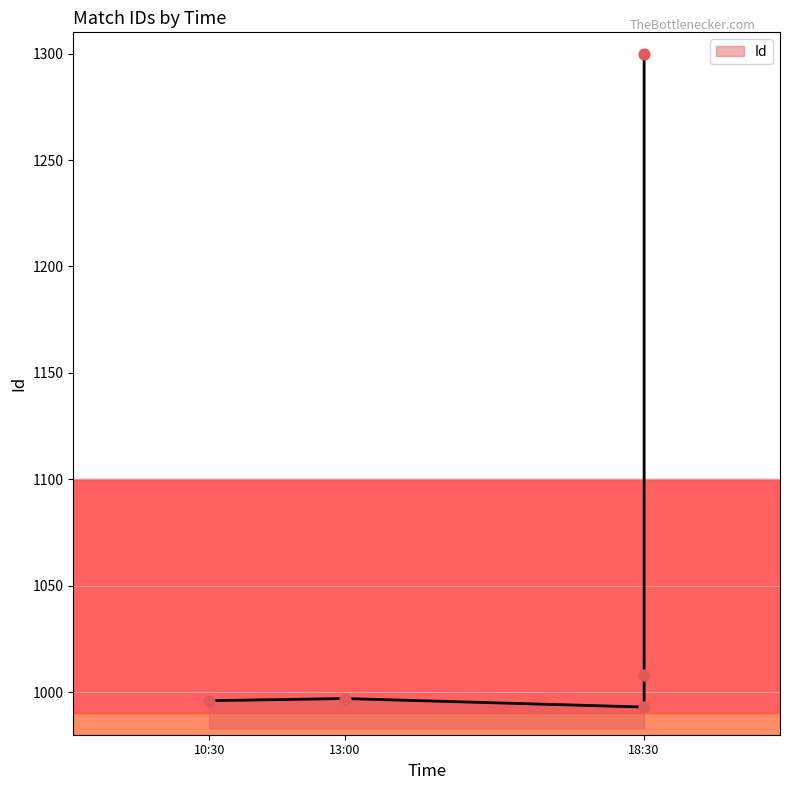

Which has a higher value, 10:30:00 or 18:30:00?

10:30:00